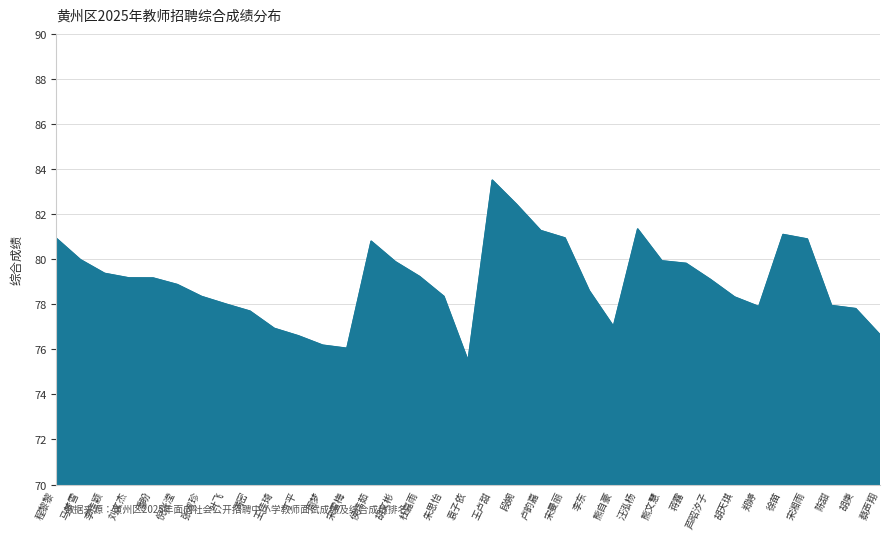

Between 熊文慧 and 张淑珍, which is larger?

熊文慧